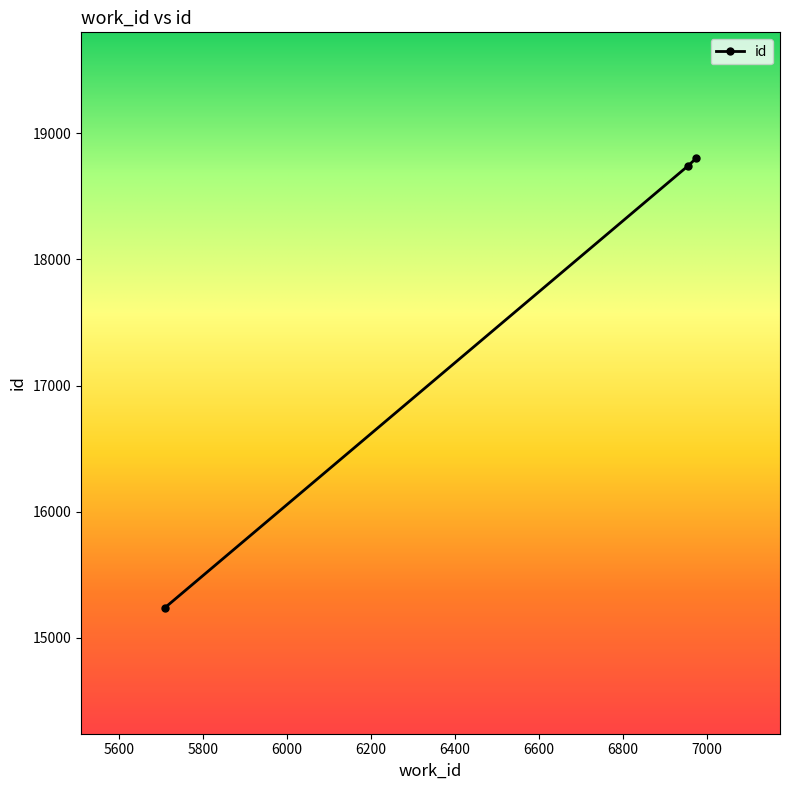

What is the maximum value shown in the chart?

18802